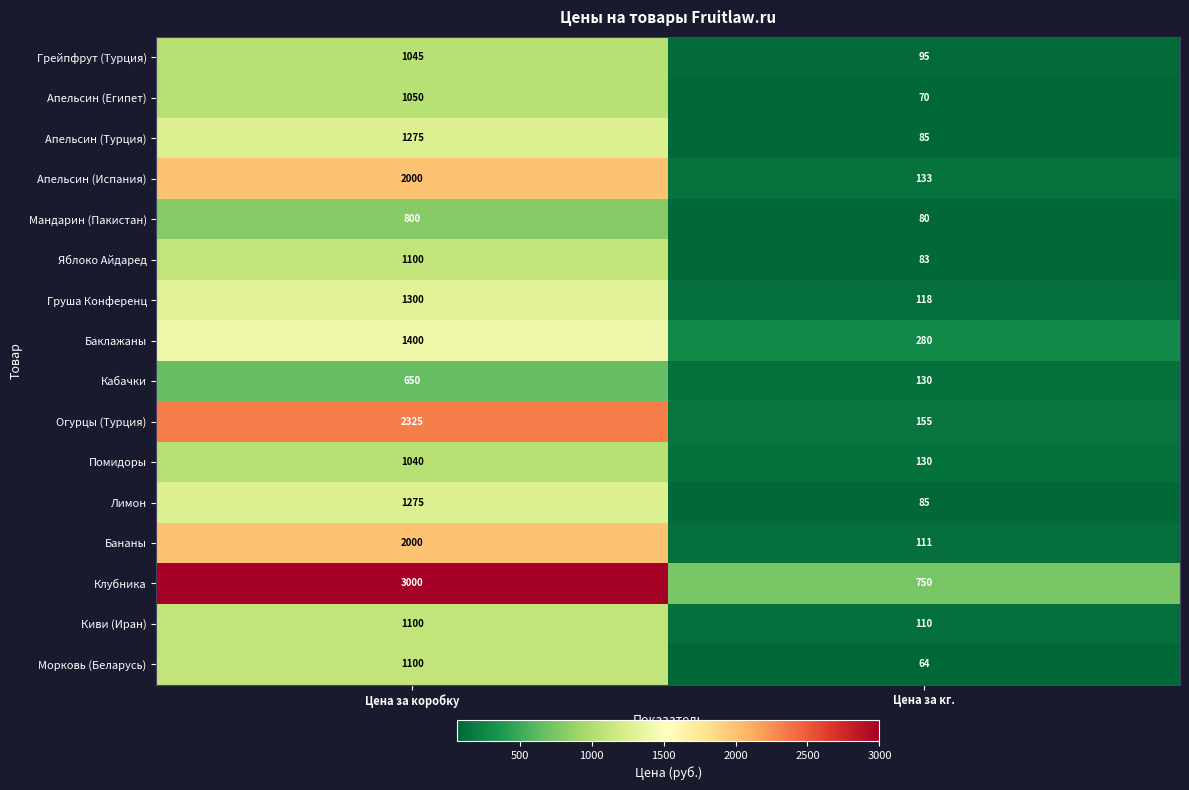

At which category is the sum across all series the highest?

Цена за коробку